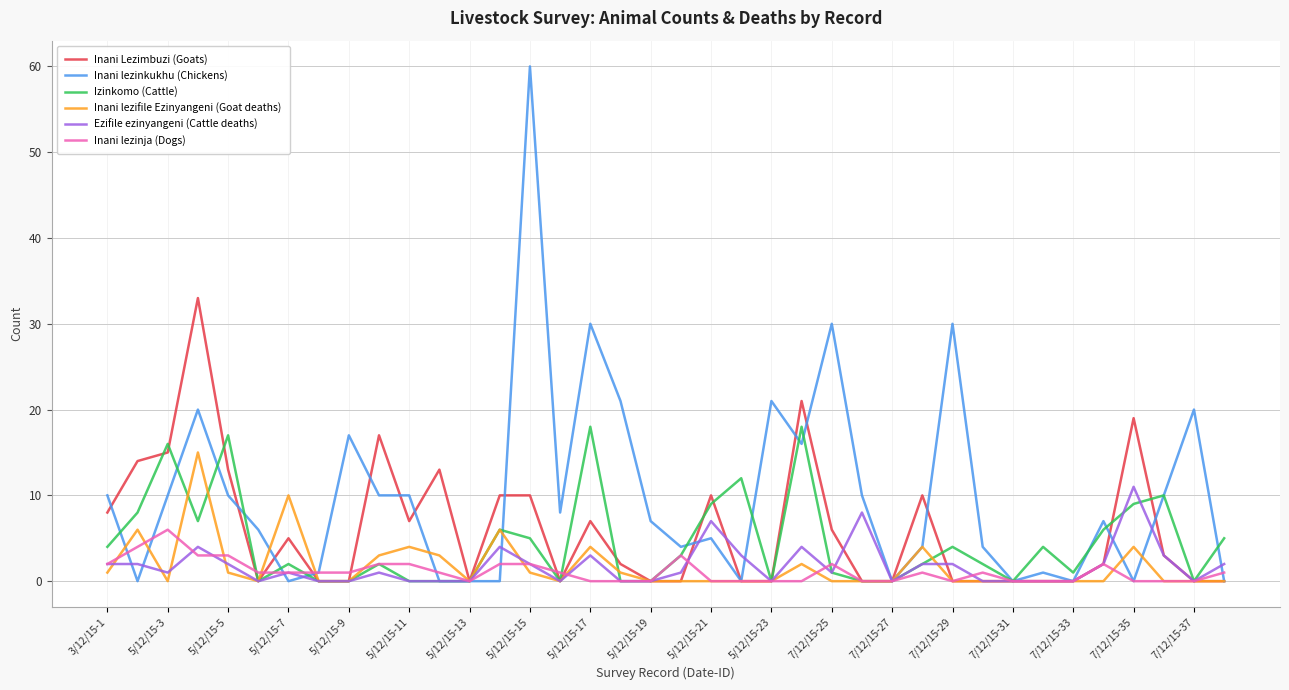

Which series has the largest total across all categories?

Inani lezinkukhu (Chickens)